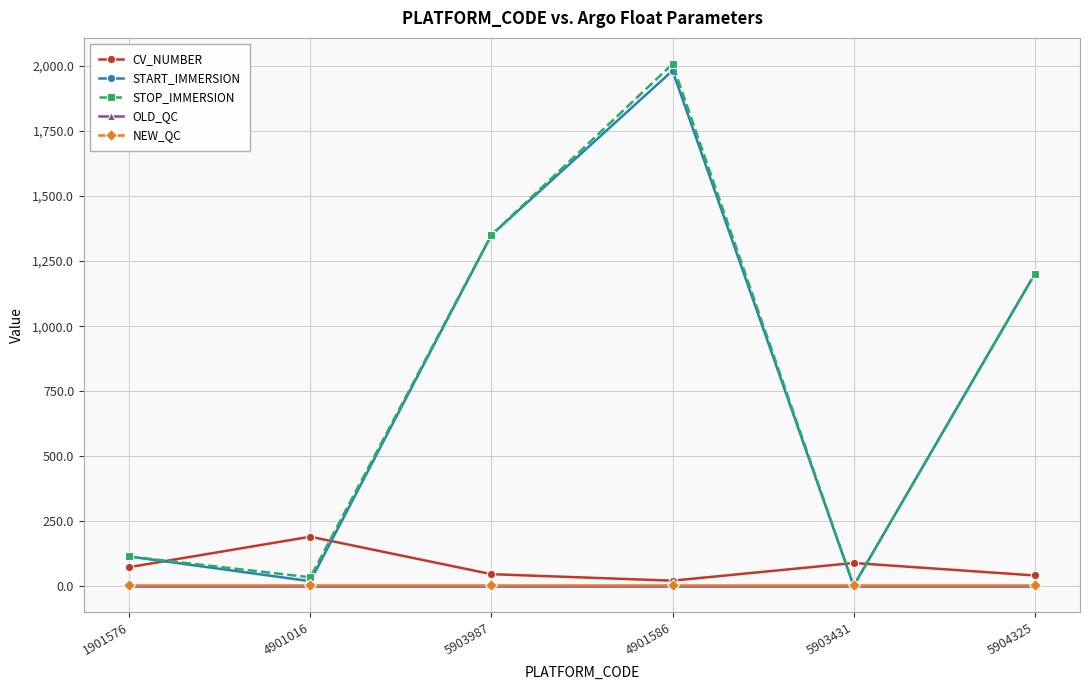

Which series changed the most between 4901016 and 5904325?

START_IMMERSION